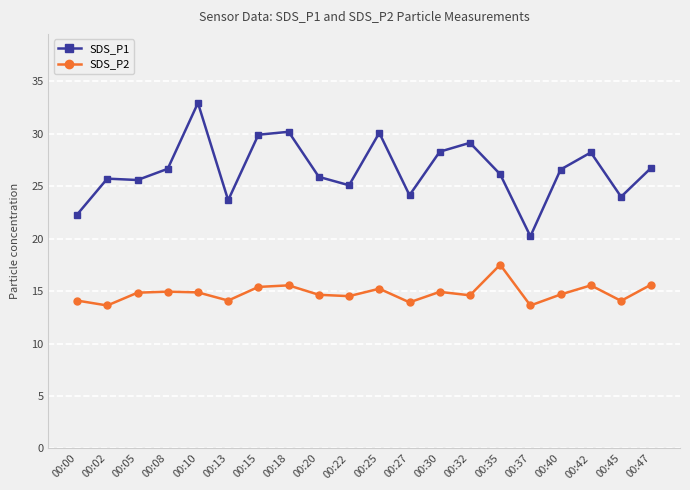

Is it true that SDS_P1 equals 30.1 at 00:25?

True